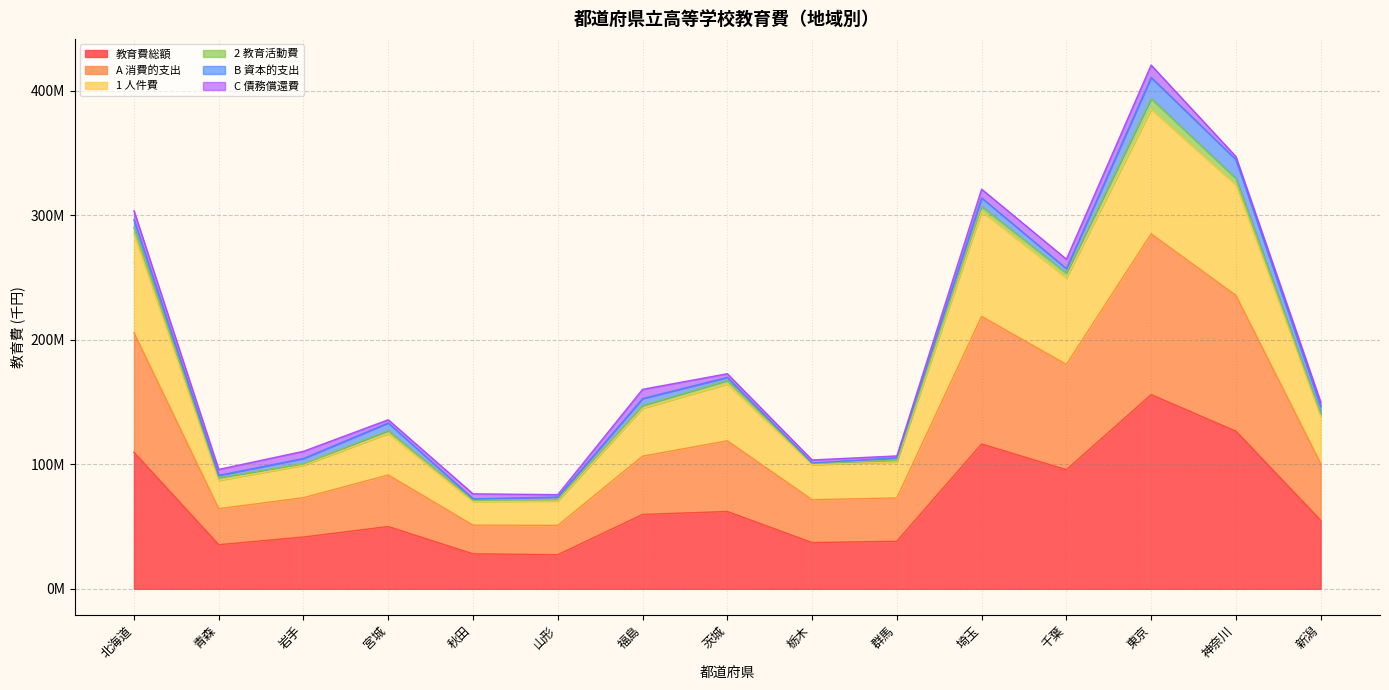

At which label does 1 人件費 first exceed 140756713?

北海道